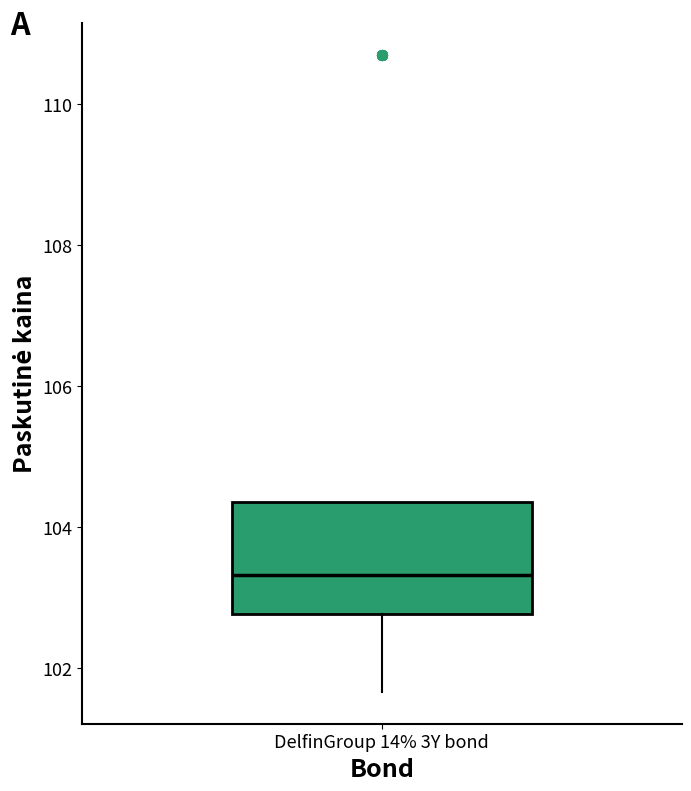

Read this box plot against the y-axis: the position of the median line, the range covered by the box, and the ends of both whiskers. The values are not printed on the chart, so give them approximately, as read against the axis.

median 103.4, box 102.8 to 104.4, whiskers 101.6 to 104.4